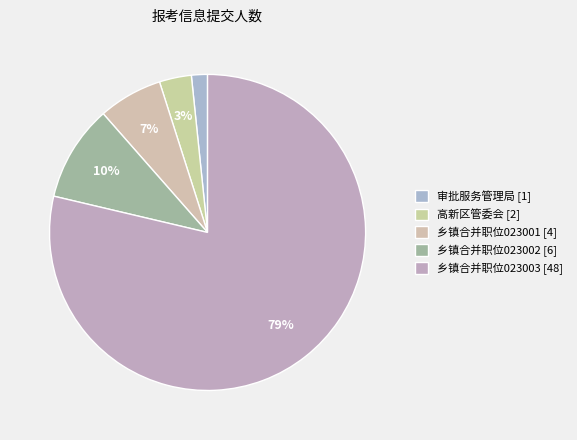

How many segments does this pie chart have?

5